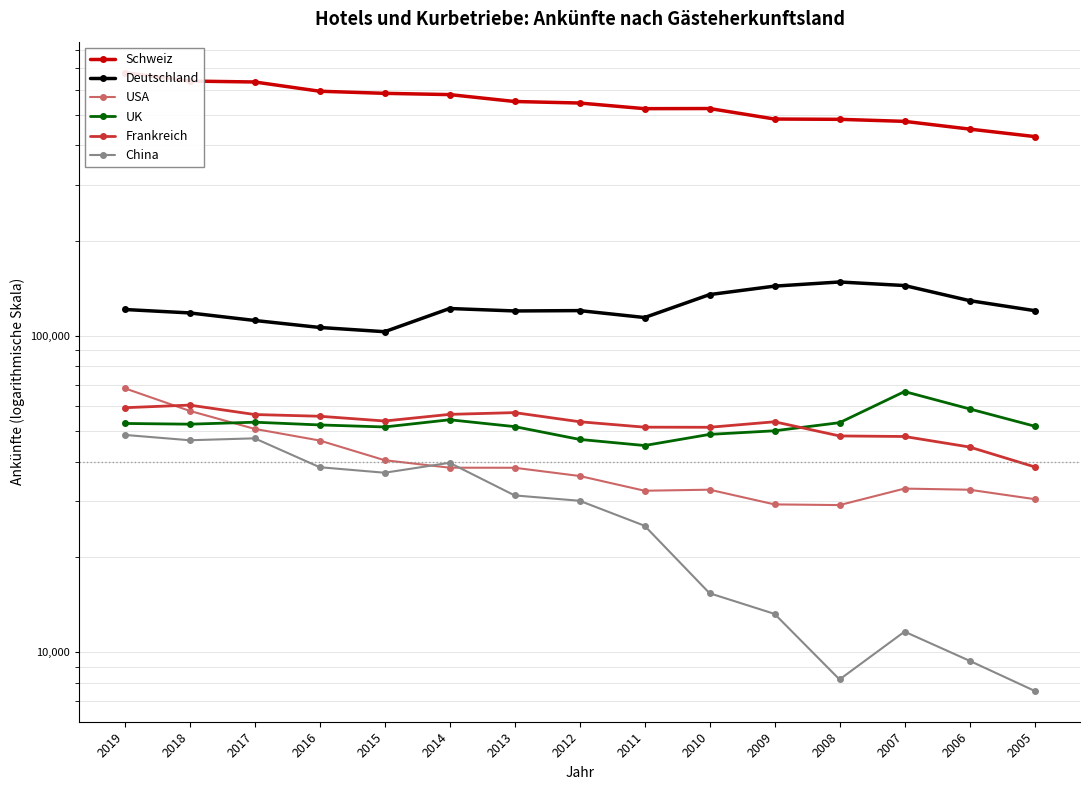

What is the total value across all series at 2005?

674591